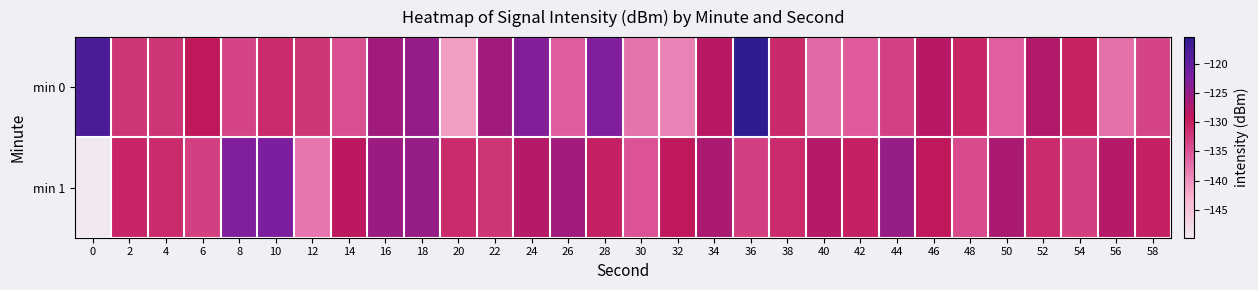

At which category is the sum across all series the highest?

36